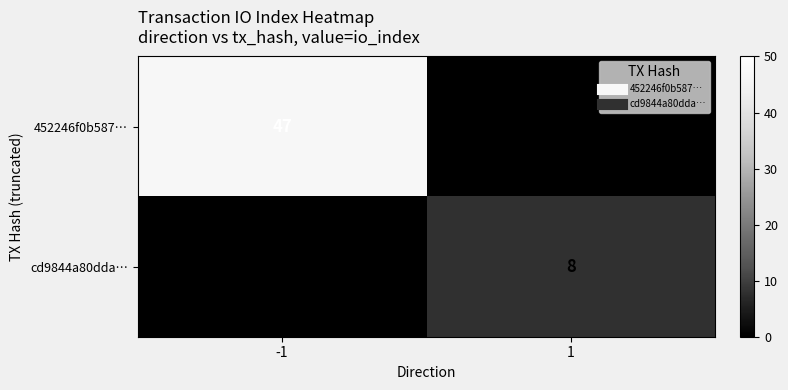

At how many categories does at least one series exceed 41?

1